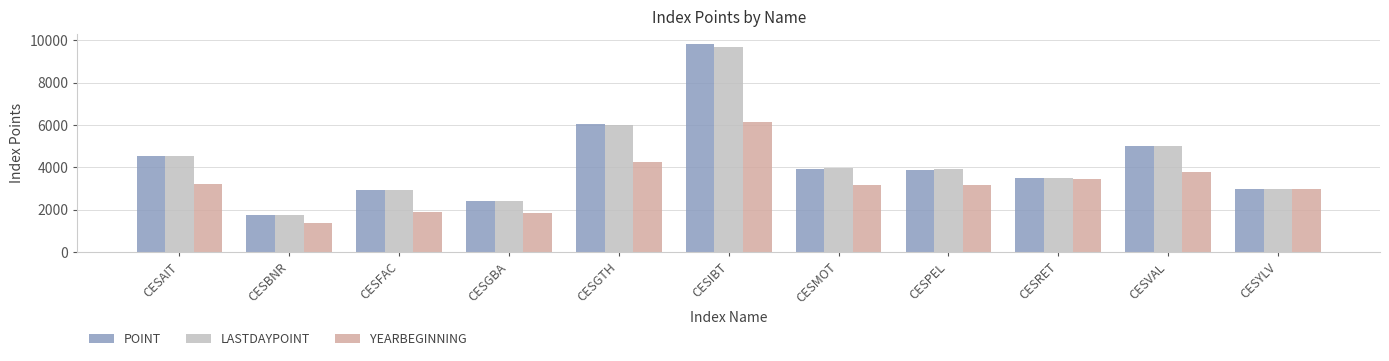

What position from the right is CESAIT?

11